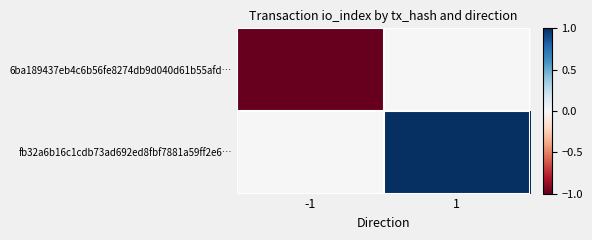

Reading left to right, what are all the values shown in this chart?

6ba189437eb4c6b56fe8274db9d040d61b55afd…: -1=-1	1=0
fb32a6b16c1cdb73ad692ed8fbf7881a59ff2e6…: -1=0	1=1